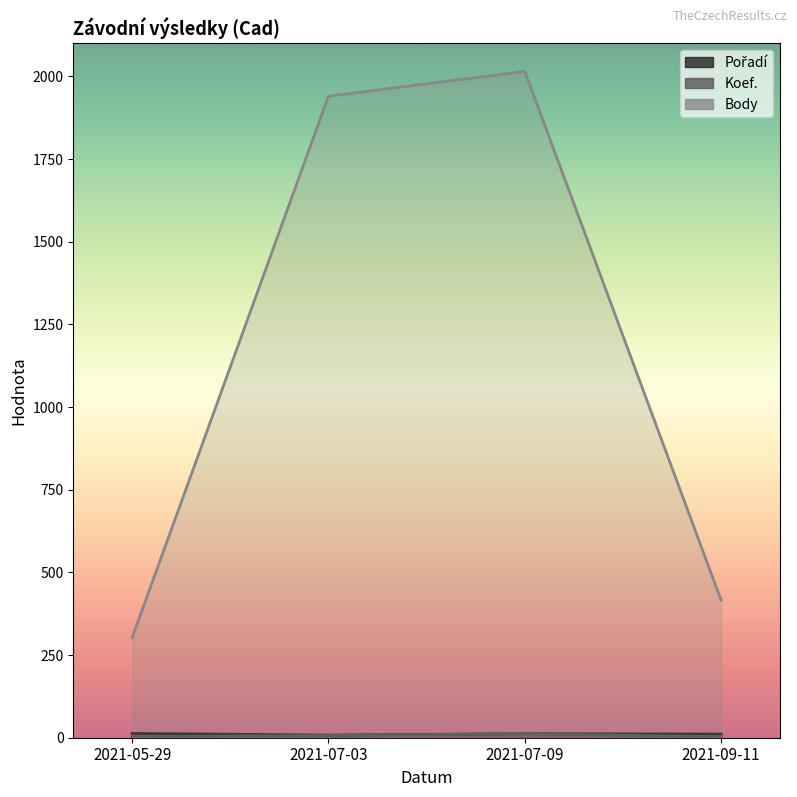

What is the sum of all Body values?

4674